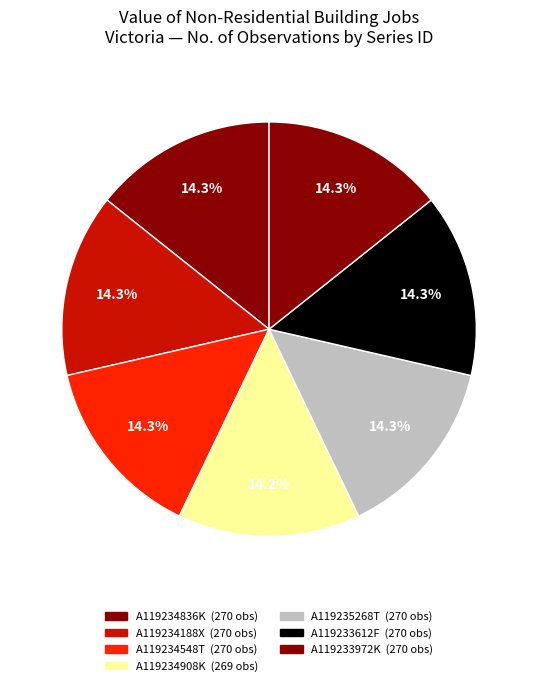

How many segments does this pie chart have?

7